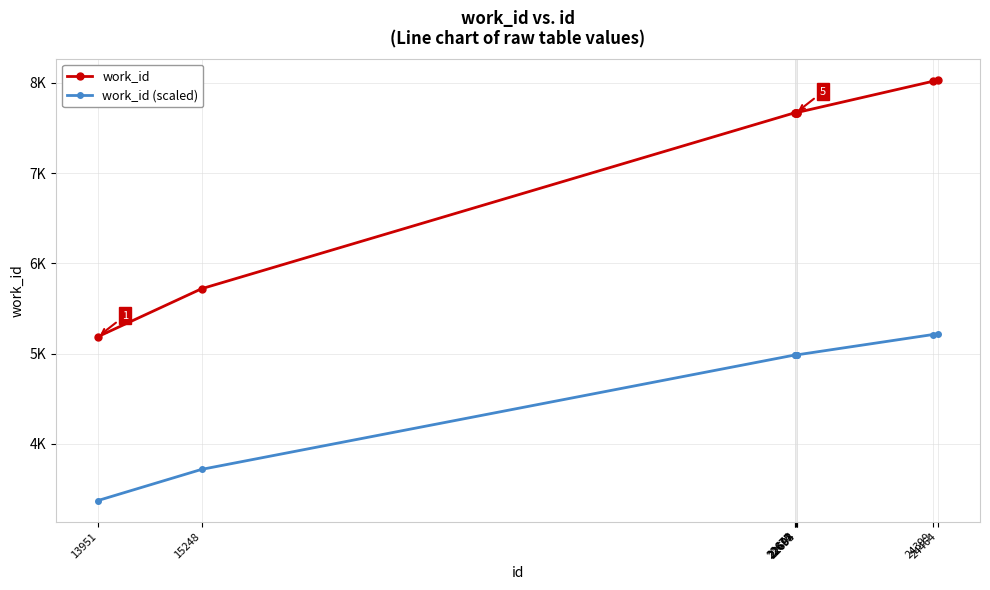

Which series has the largest range (max minus min)?

work_id